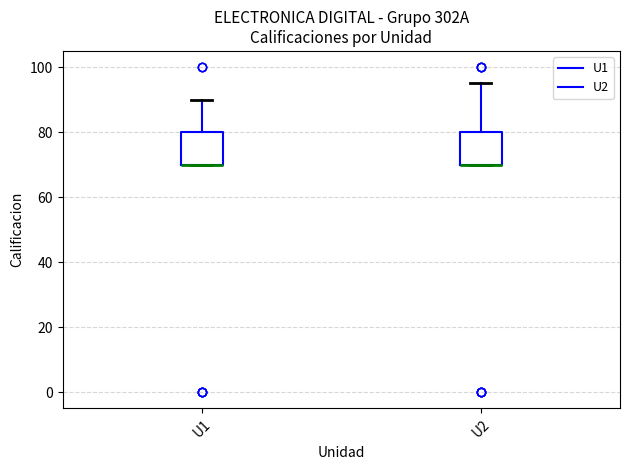

Reading left to right, transcribe this box plot: for each box, give where its median line is, the range the box spans, and where its two whiskers end, as read against the y-axis. The values are not printed on the chart, so give them approximately, as read against the axis.

U1: median 70 (drawn on the box's lower edge), box 70 to 80, whiskers 70 to 90
U2: median 70 (drawn on the box's lower edge), box 70 to 80, whiskers 70 to 96